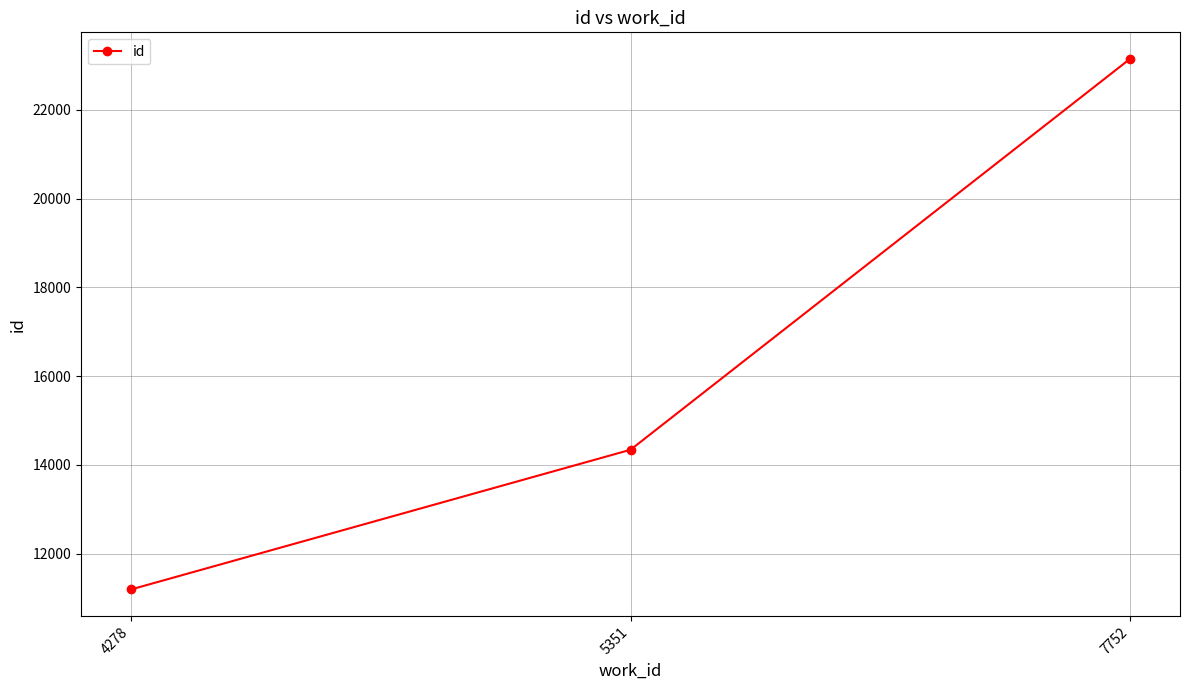

Count the number of data series in this chart.

1